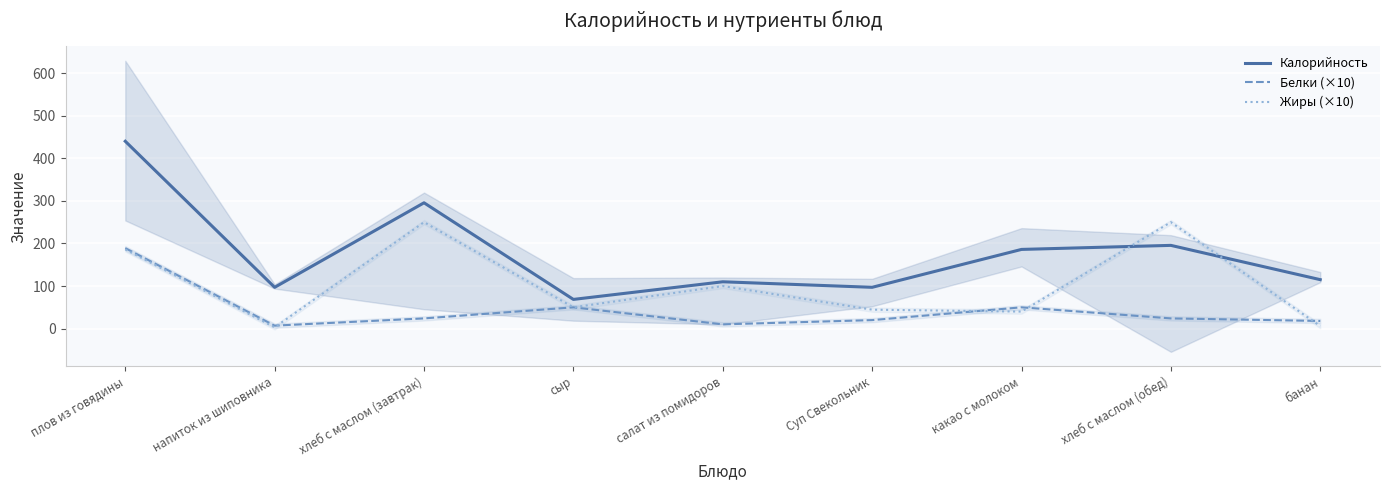

At which label does Жиры (×10) reach its minimum?

напиток из шиповника